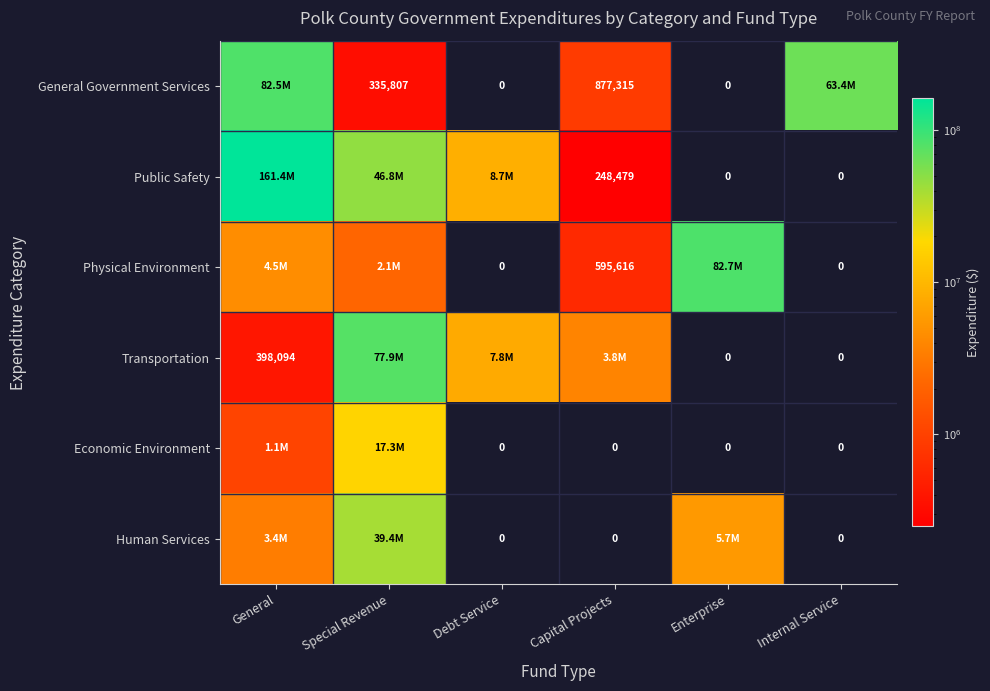

What is the sum of the General Government Services values at Enterprise and Special Revenue?

335807